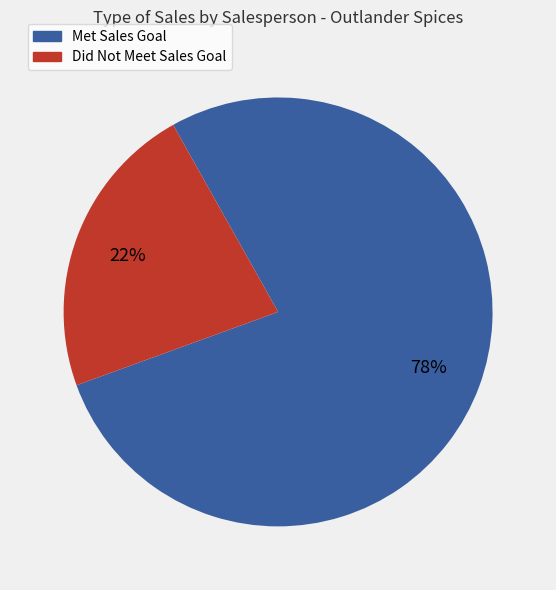

How many slices are in this pie chart?

2